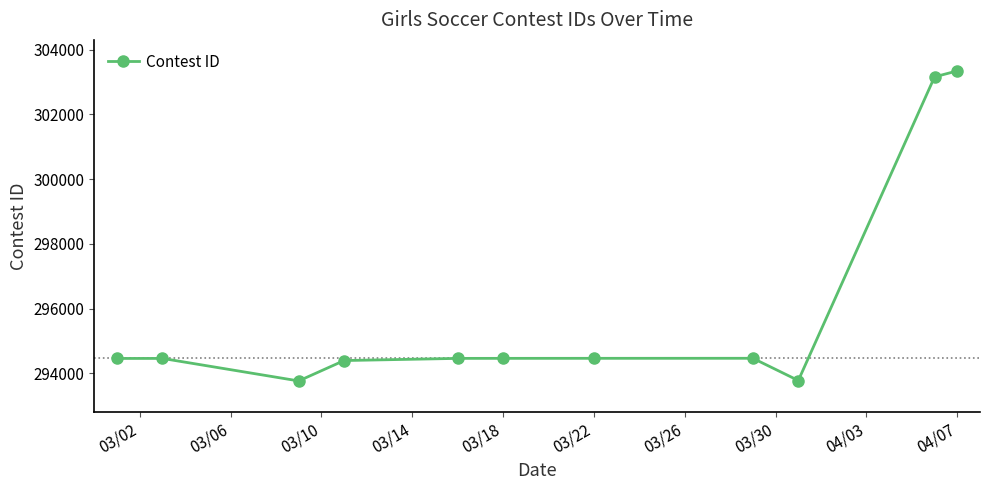

What is the sum of all values?

3255193